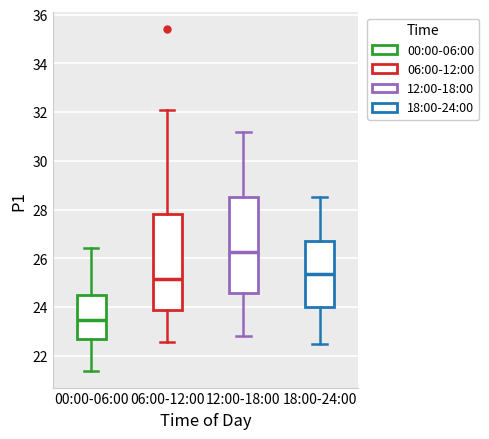

Reading left to right, transcribe this box plot: for each box, give where its median line is, the range the box spans, and where its two whiskers end, as read against the y-axis. The values are not printed on the chart, so give them approximately, as read against the axis.

00:00-06:00: median 23.4, box 22.6 to 24.4, whiskers 21.4 to 26.4
06:00-12:00: median 25.2, box 23.8 to 27.8, whiskers 22.6 to 32.2
12:00-18:00: median 26.2, box 24.6 to 28.6, whiskers 22.8 to 31.2
18:00-24:00: median 25.4, box 24.0 to 26.8, whiskers 22.6 to 28.6